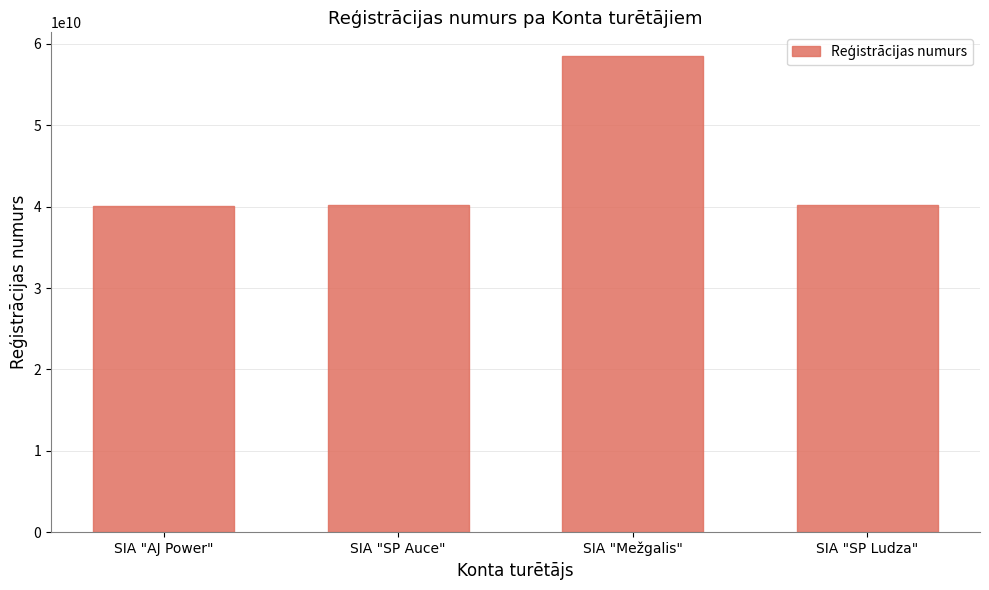

What is the change in value from SIA "Mežgalis" to SIA "SP Ludza"?

-18299618461